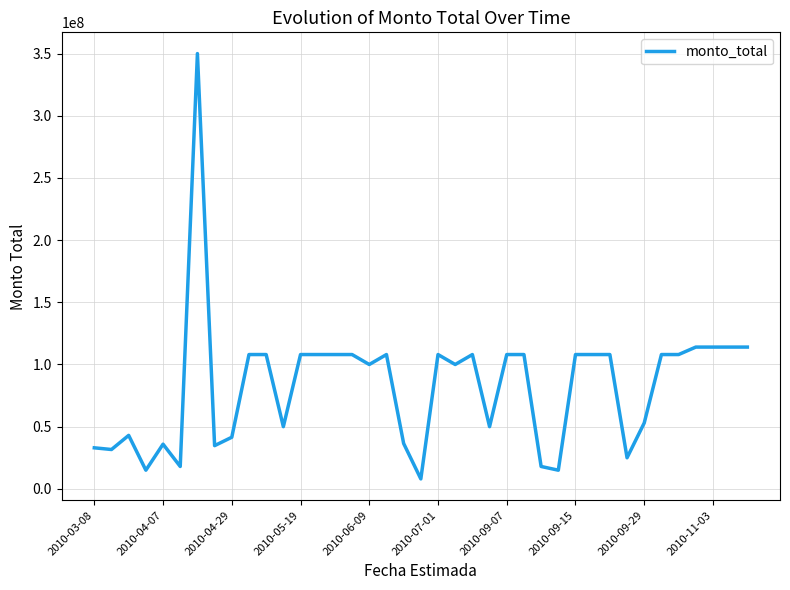

What is the maximum value shown in the chart?

350000000